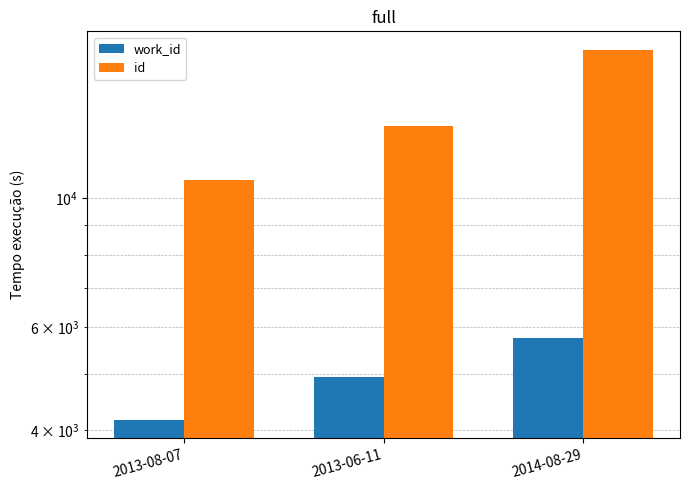

What is the difference between the work_id values at 2014-08-29 and 2013-08-07?

1584